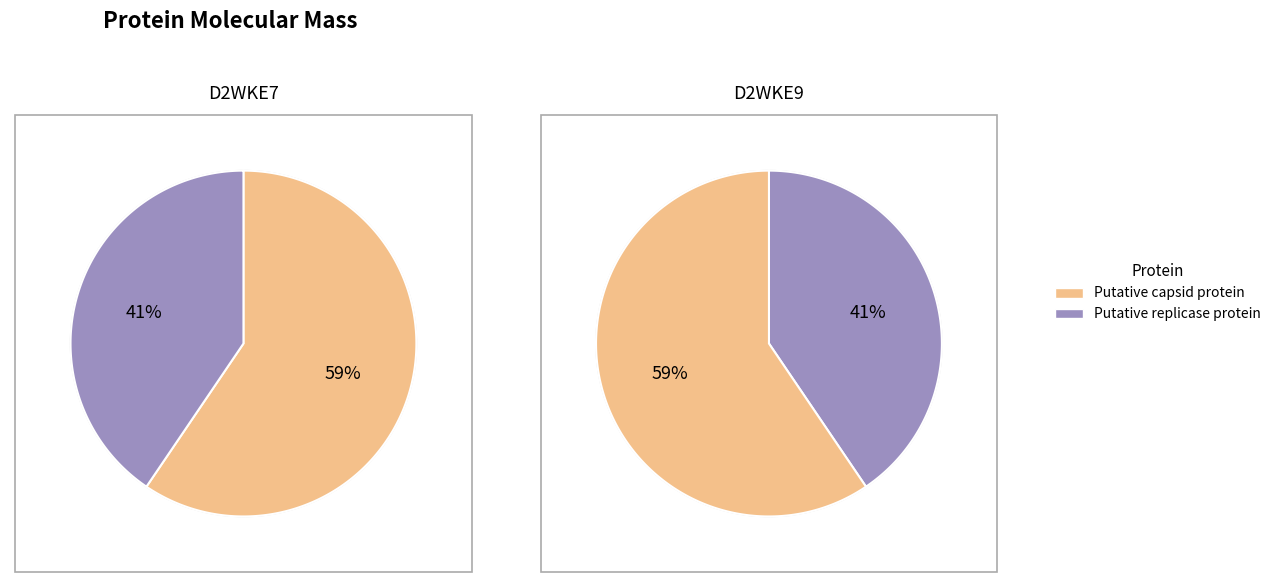

Which slice is the smallest?

Putative replicase protein